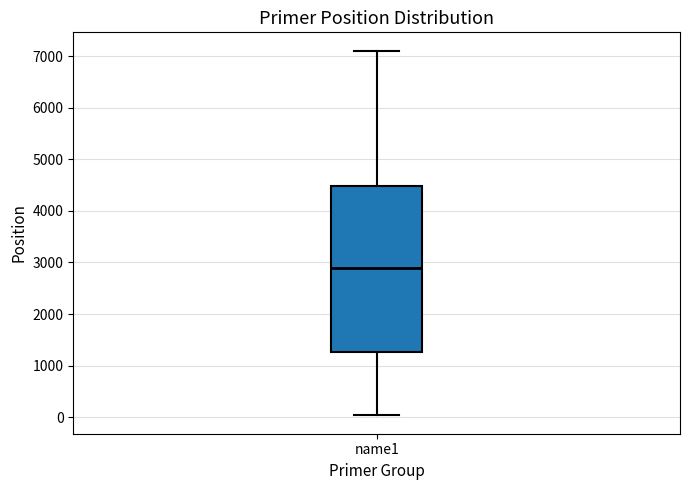

Transcribe this box plot: give where the median line is, the range the box spans, and where the two whiskers end, as read against the y-axis. The values are not printed on the chart, so give them approximately, as read against the axis.

median 2900, box 1300 to 4500, whiskers 0 to 7100